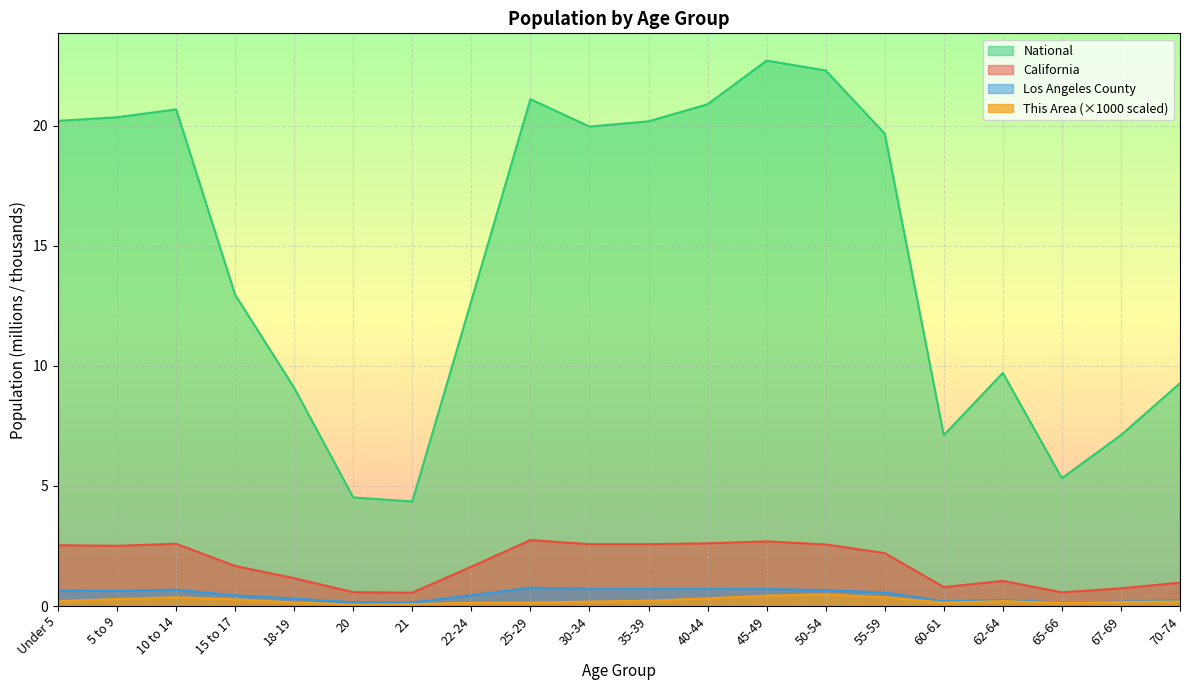

Is it true that Los Angeles County equals 0.6 at Under 5?

True